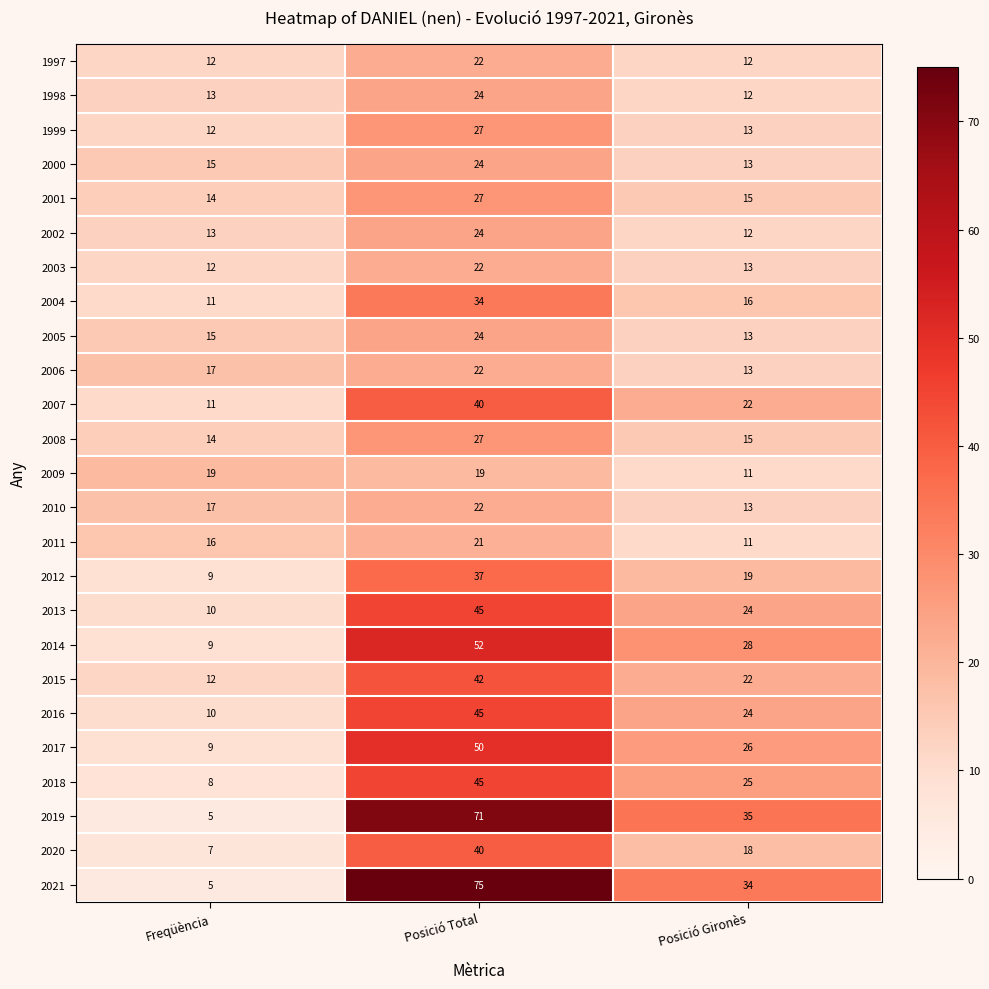

Which series changed the most between Posició Total and Posició Gironès?

2021